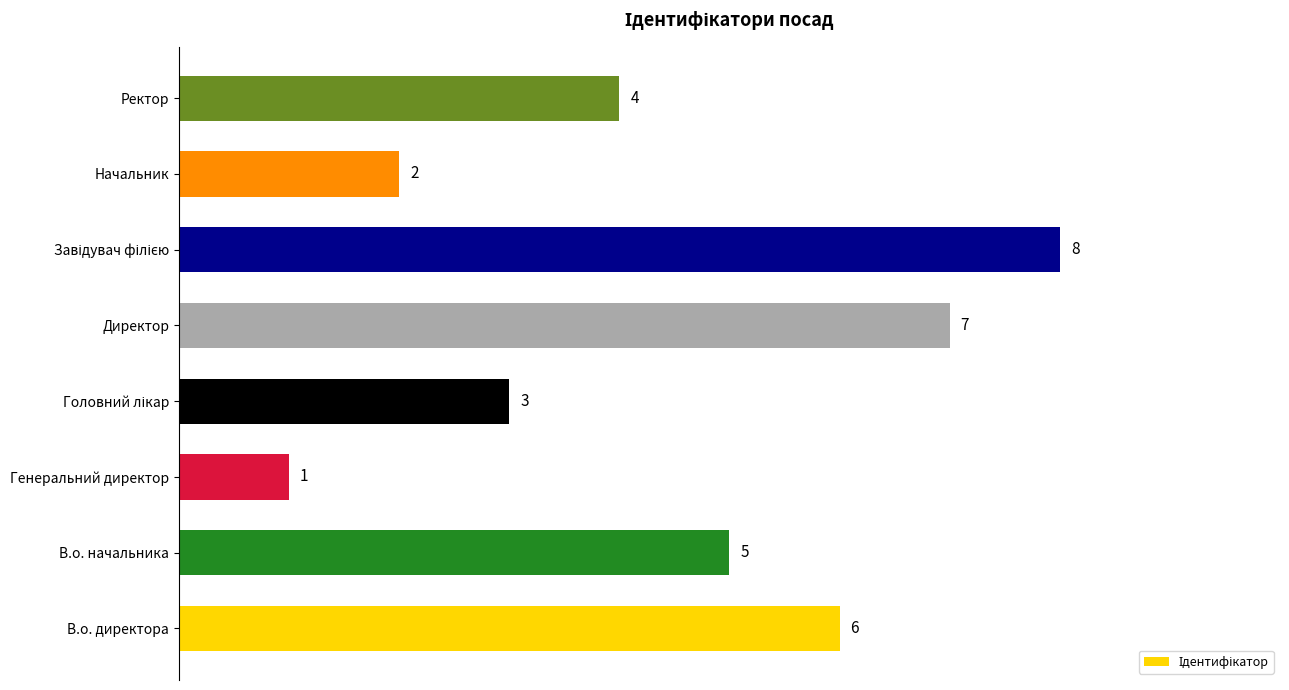

Read the value at Ректор.

4